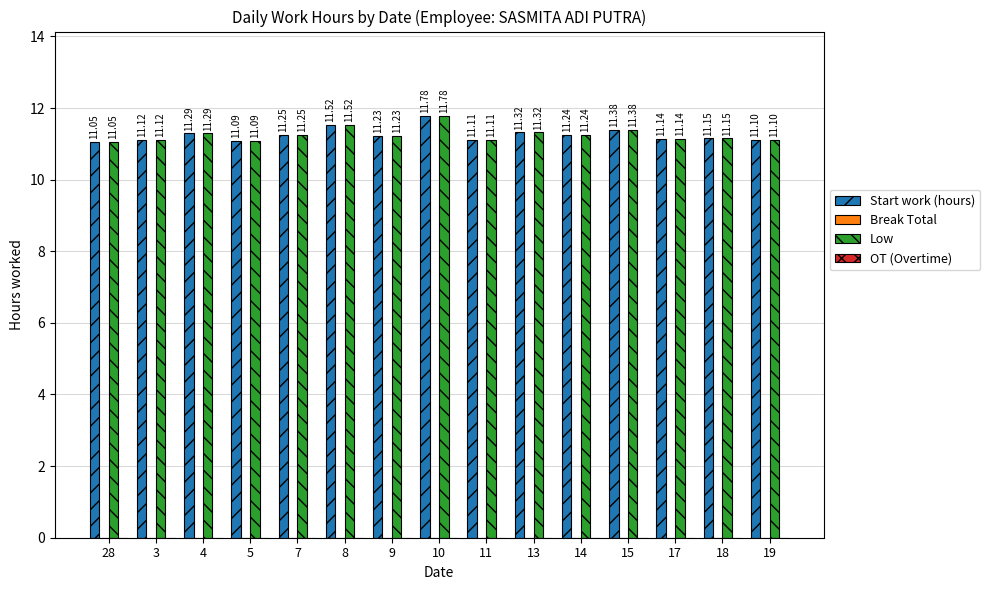

What is the label of the 1st bar from the right?

19